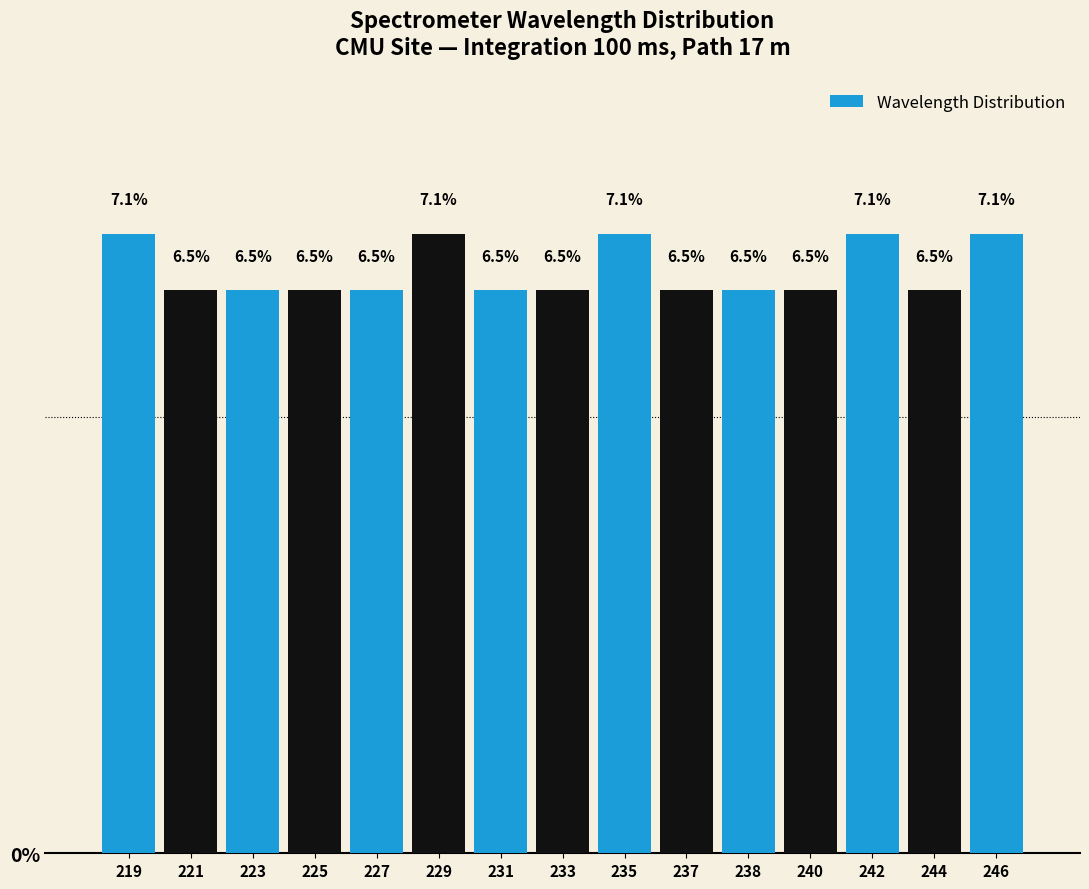

Reading right to left, transcribe all the data shown in this chart.

7.1	6.5	7.1	6.5	6.5	6.5	7.1	6.5	6.5	7.1	6.5	6.5	6.5	6.5	7.1